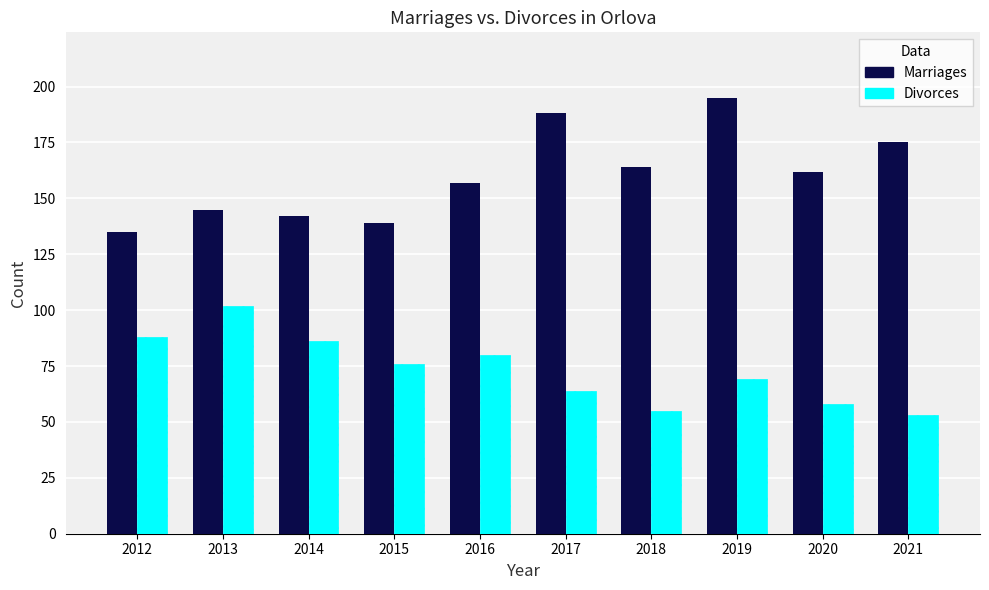

Which category has the highest value across all series?

2019